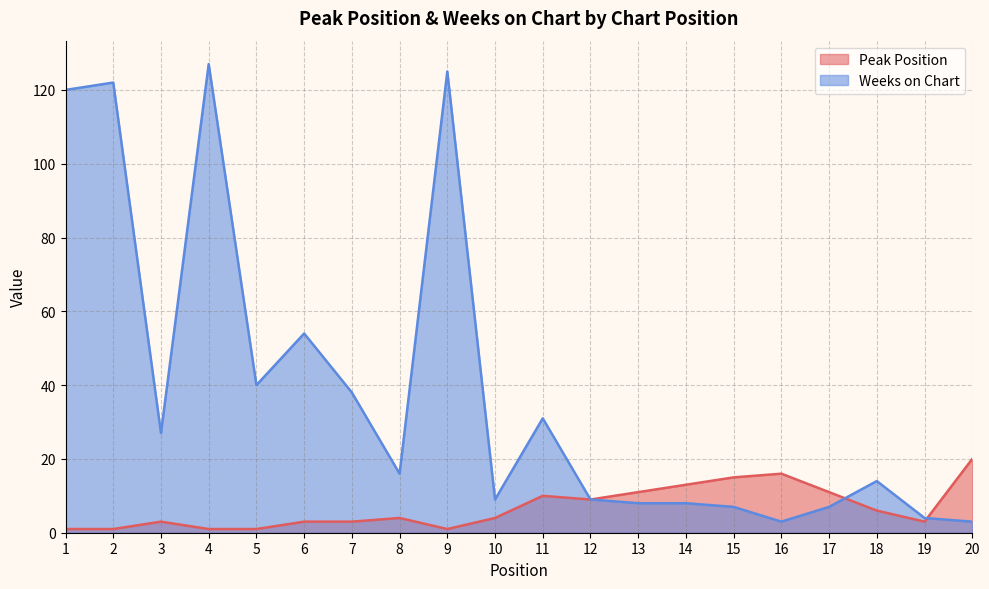

At which label does Peak Position reach its minimum?

1